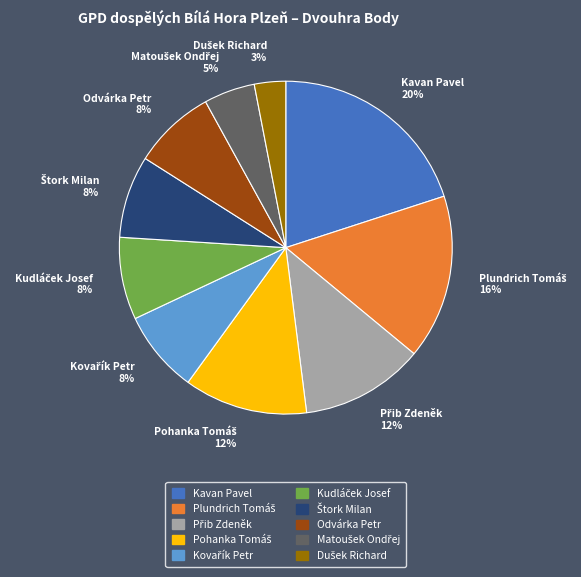

What percentage is the Odvárka Petr 8% slice, to the nearest percent?

8%